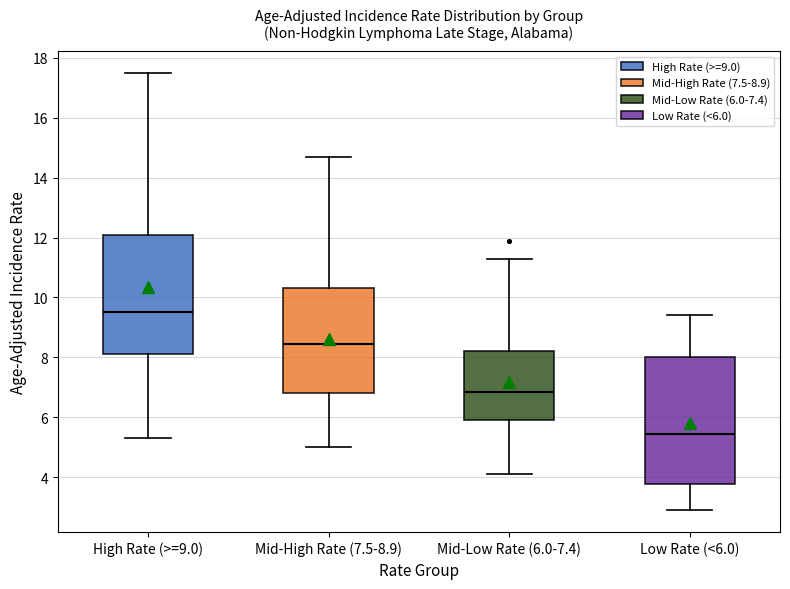

Which box is the tallest, from its lower edge to its upper edge?

Low Rate (<6.0)